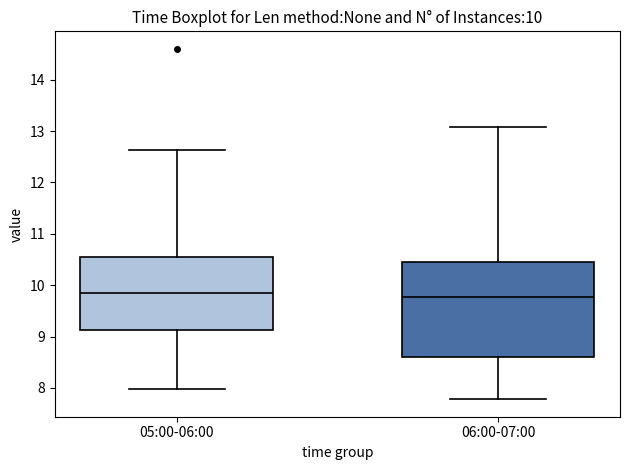

Comparing the boxes themselves (not the whiskers), which one is the tallest?

06:00-07:00